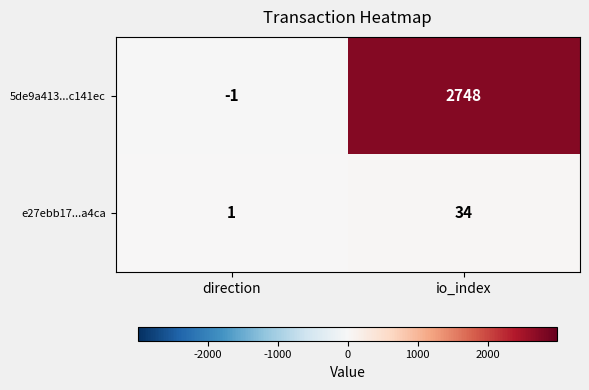

Reading left to right, extract all data points from this chart.

5de9a413...c141ec: direction=-1	io_index=2748
e27ebb17...a4ca: direction=1	io_index=34